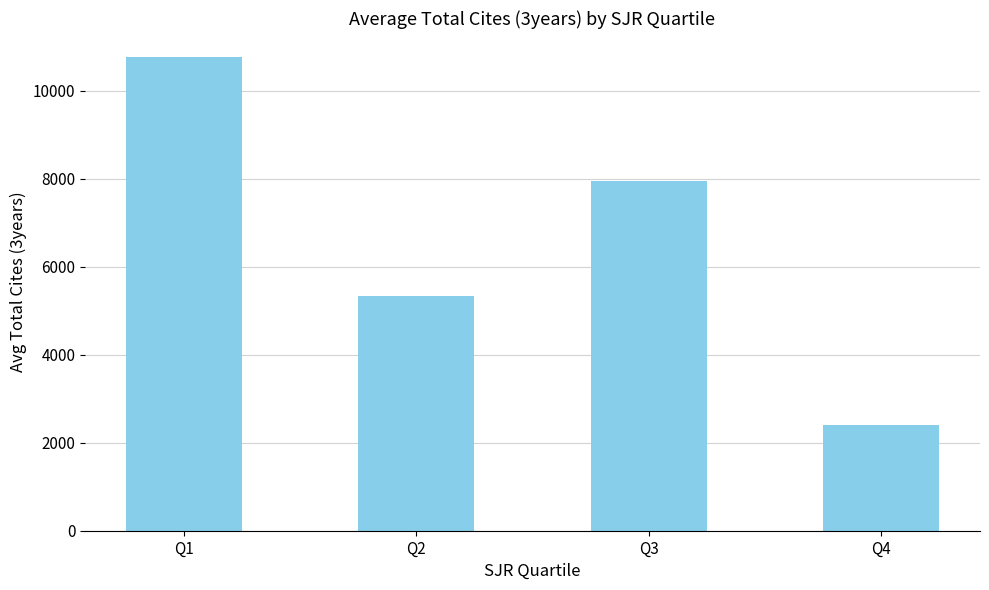

Reading left to right, list all the values displayed in this chart.

Q1=10775.0	Q2=5331.2	Q3=7950.4	Q4=2403.6